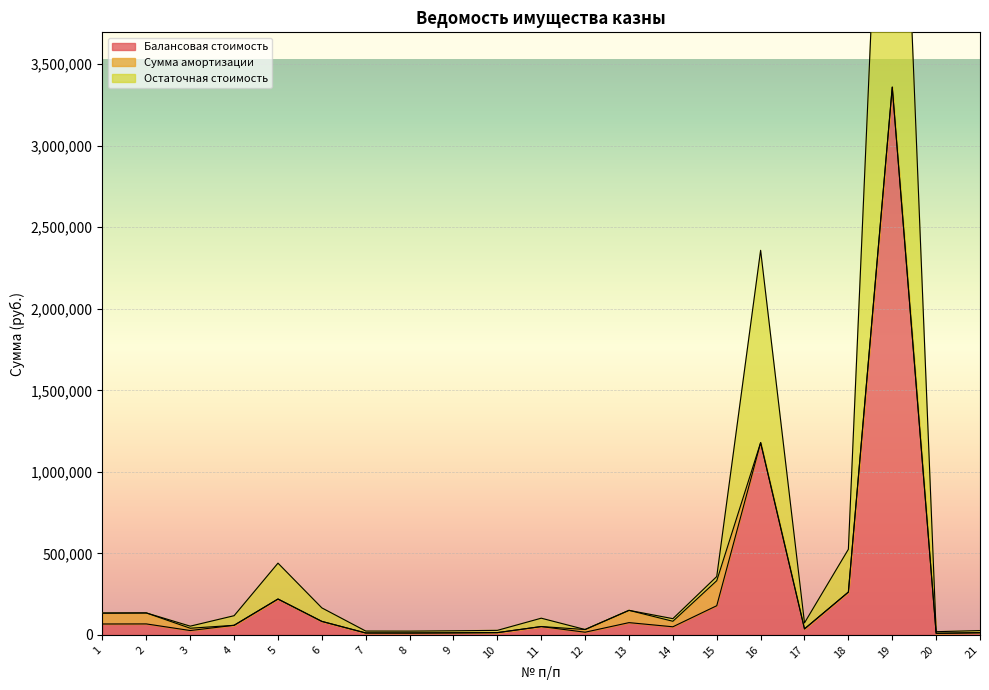

The value of Балансовая стоимость at 20 is 6367.1. True or false?

False